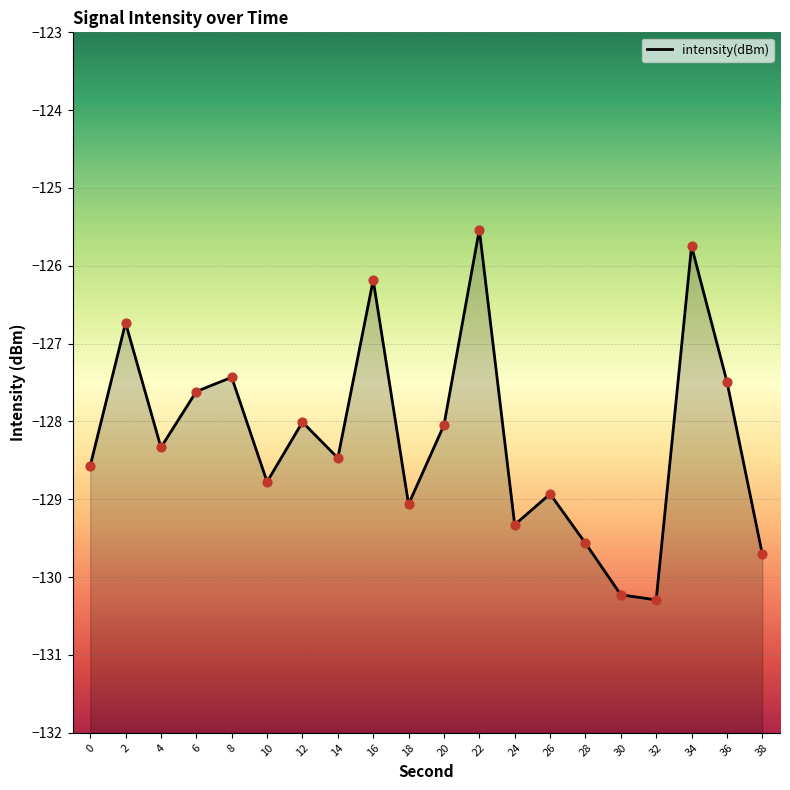

Which has a higher value, 38 or 36?

36